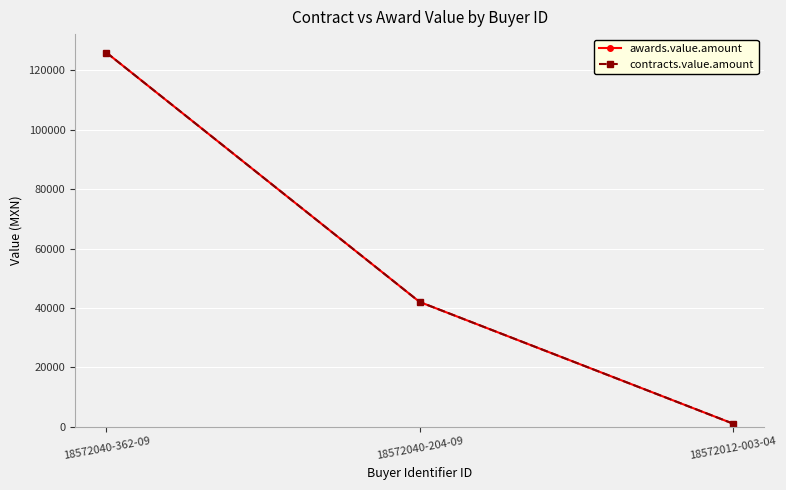

What is the maximum value for contracts.value.amount?

126000